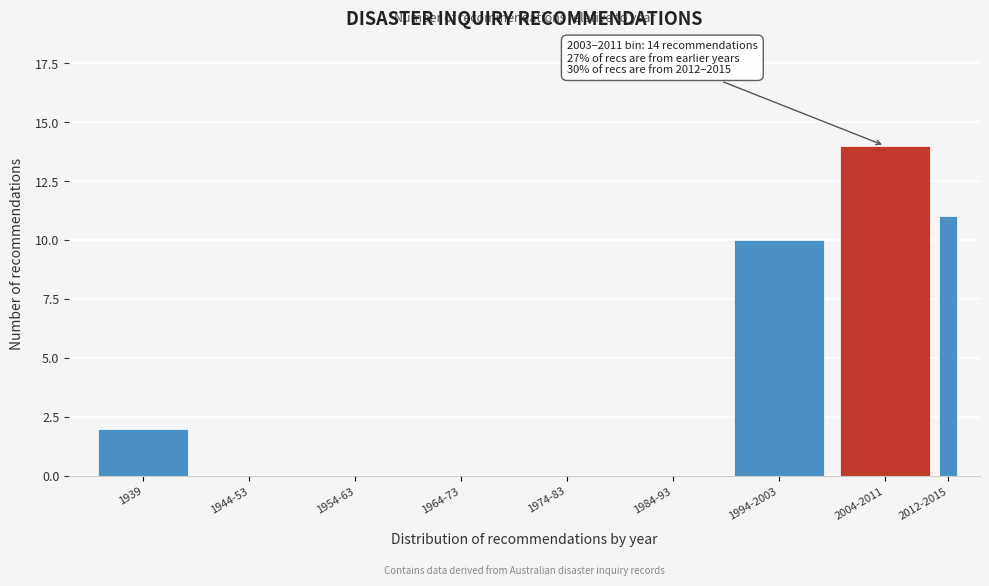

Reading left to right, extract all data points from this chart.

1939=2	1944-53=0	1954-63=0	1964-73=0	1974-83=0	1984-93=0	1994-2003=10	2004-2011=14	2012-2015=11